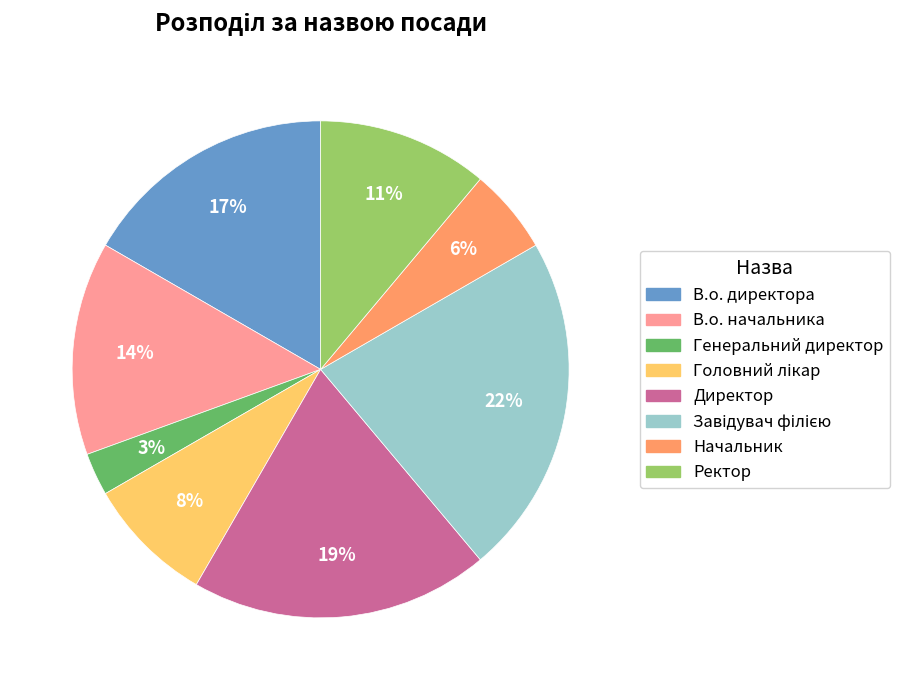

Which category has the smallest portion of the pie?

Генеральний директор